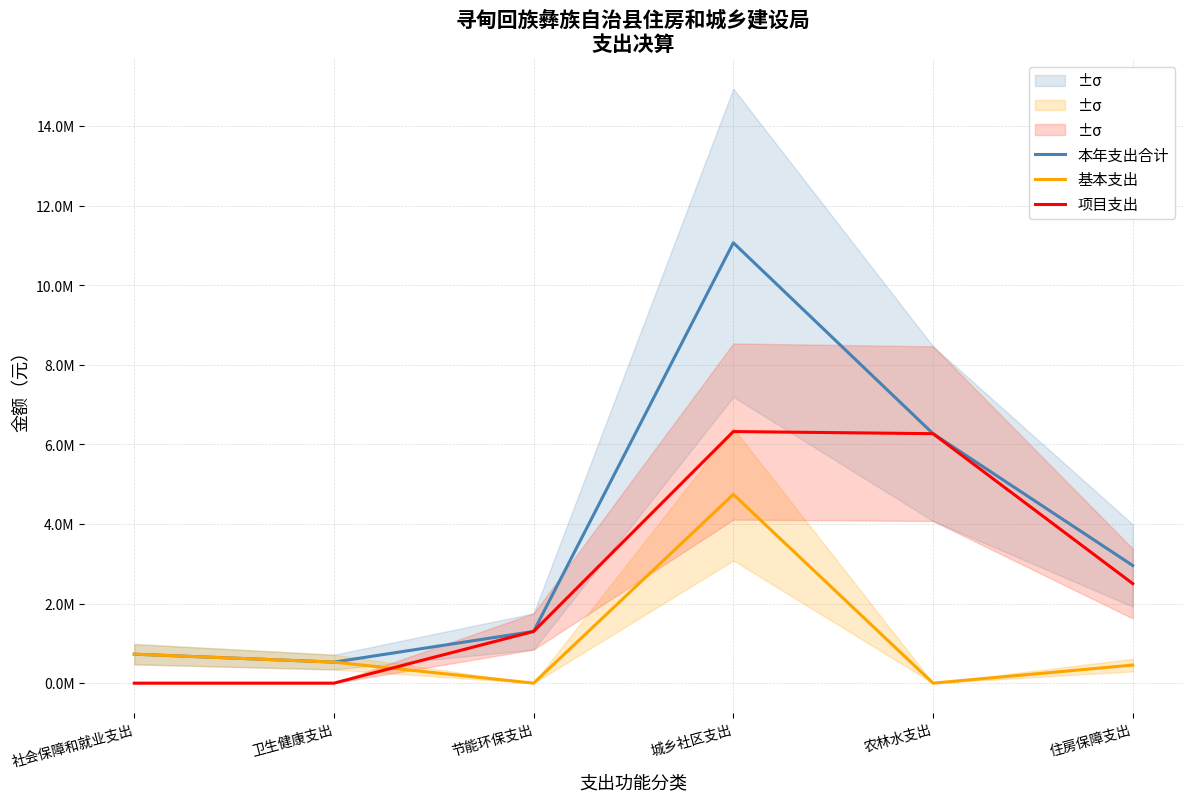

At which category does 本年支出合计 reach its first local peak?

城乡社区支出